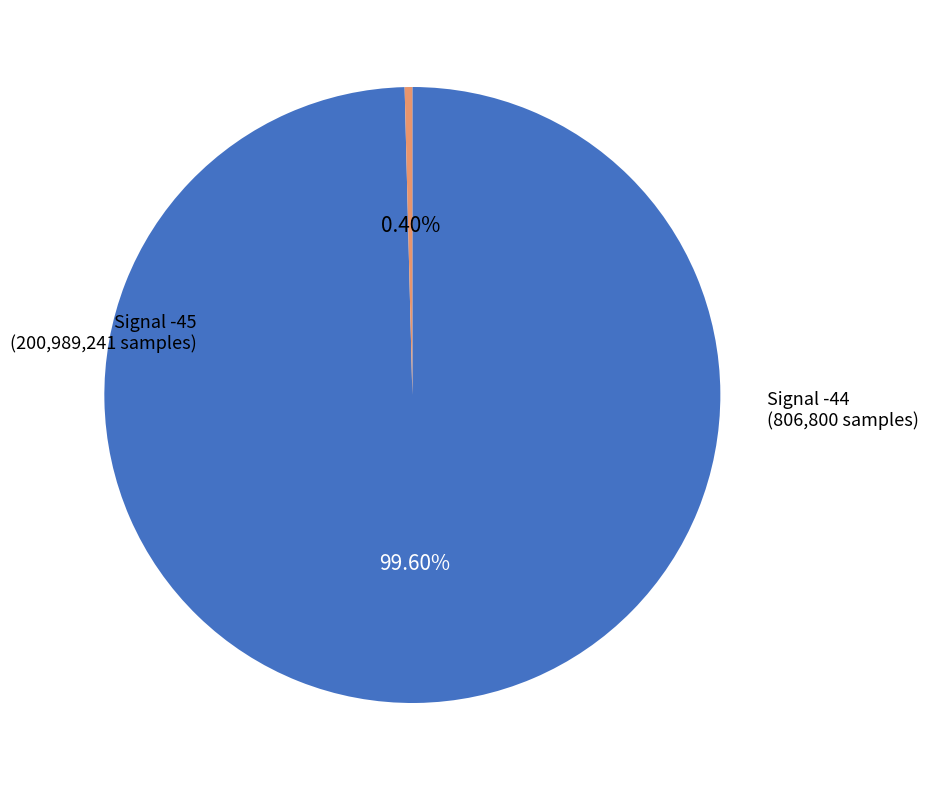

Is it true that Signal -44 is 0% of the pie?

True